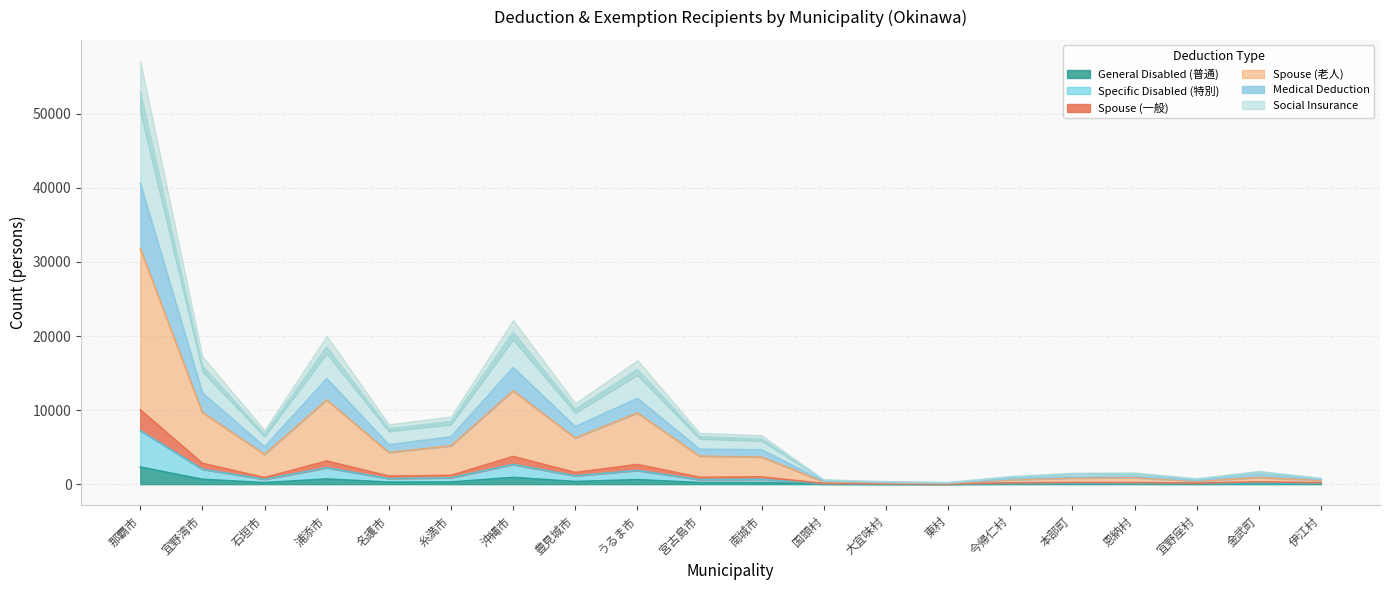

Which label corresponds to the smallest value in the chart?

東村